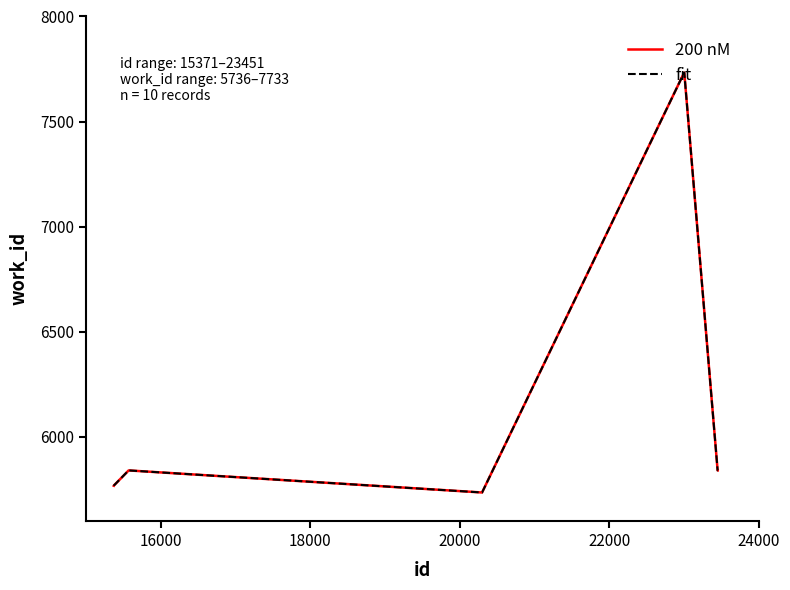

Is this an area chart (filled region under the line)?

No